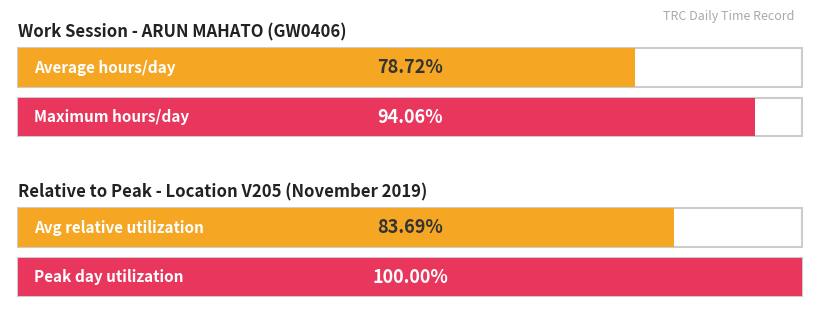

The chart shows a value of 3.5 at 21. True or false?

False